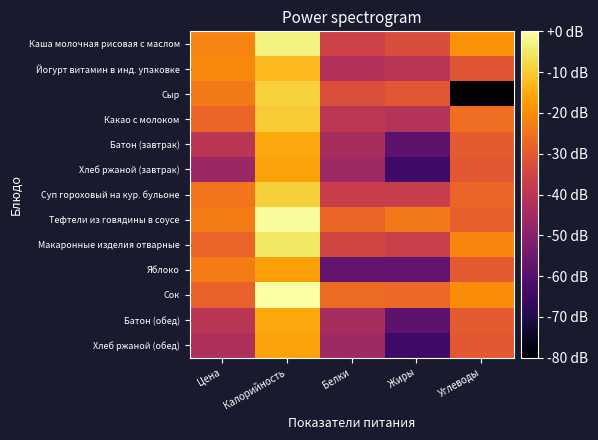

What is the total value across all series at Белки?

-512.9